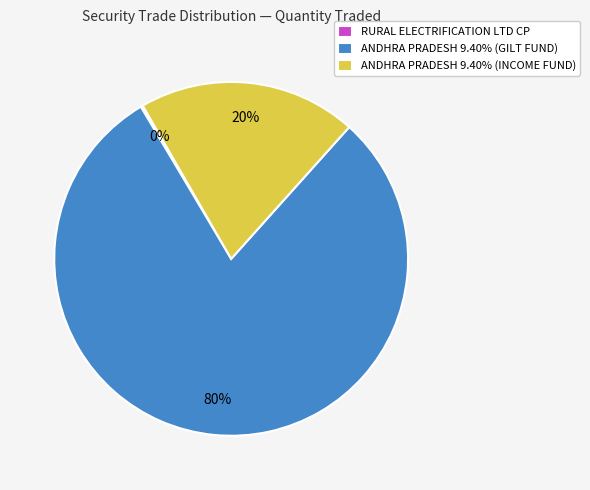

To the nearest percent, what is the difference between the ANDHRA PRADESH 9.40% (GILT FUND) and ANDHRA PRADESH 9.40% (INCOME FUND) slice percentages?

60%